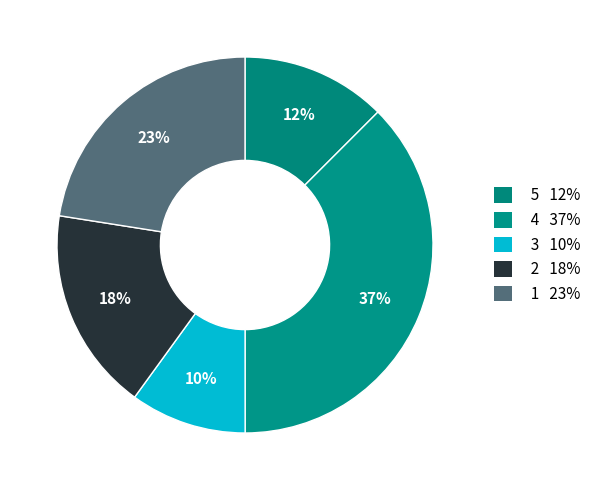

How many slices are in this pie chart?

5